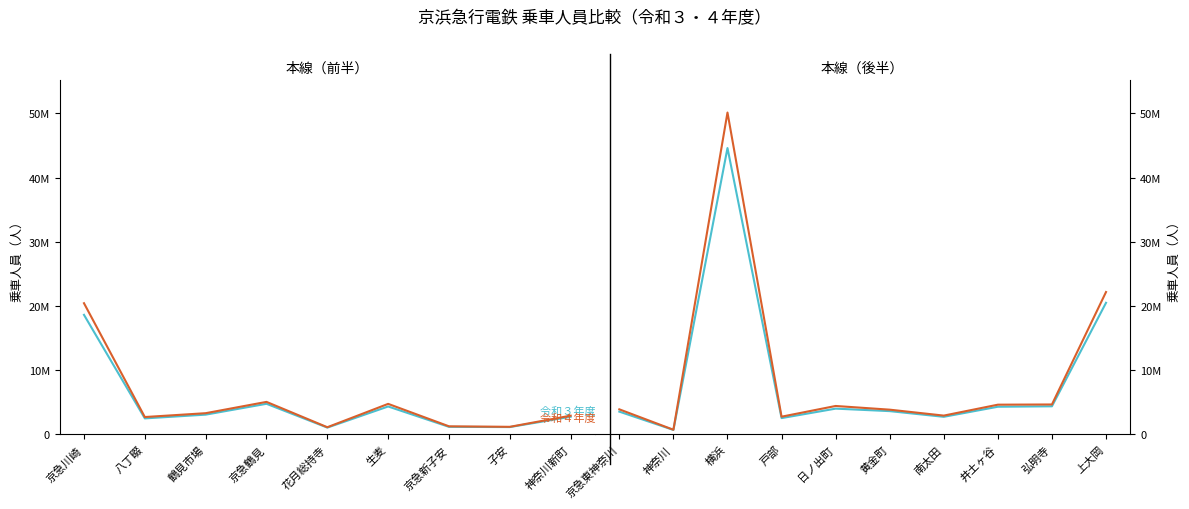

What is the lowest value of the 令和４年度 (col_7) series?

738025